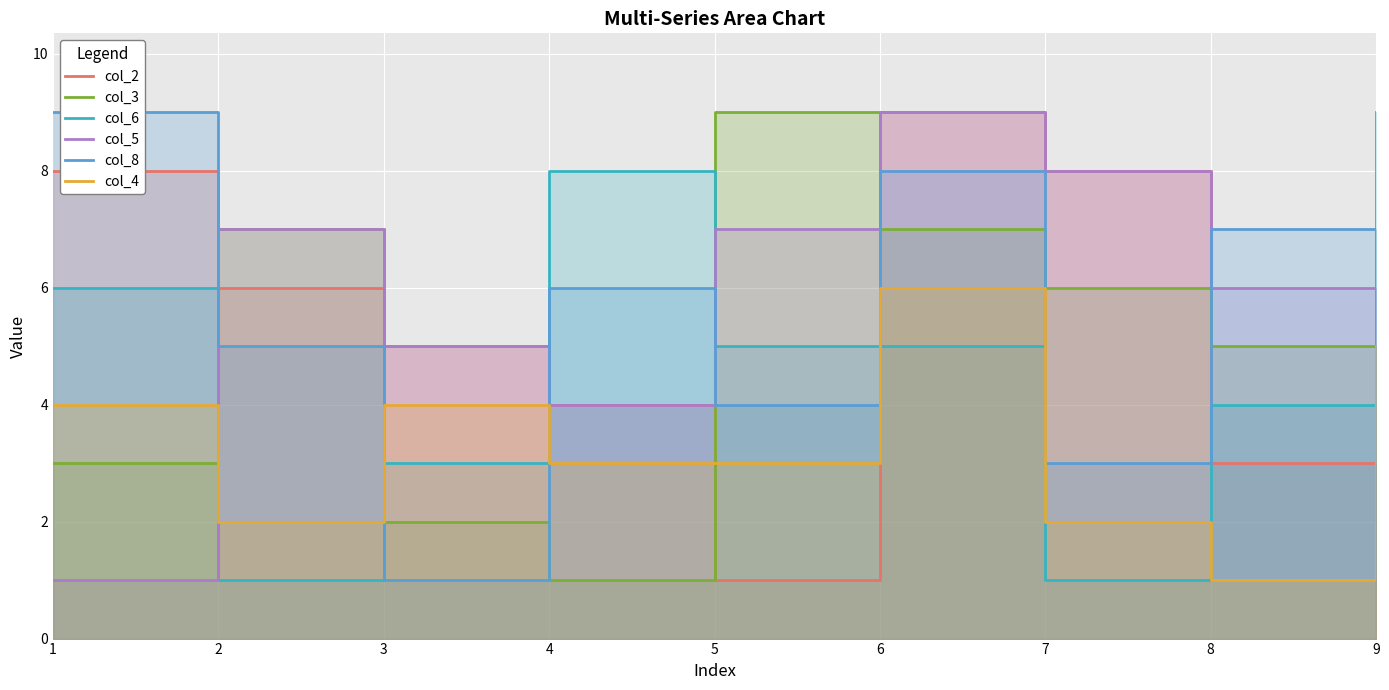

What is the minimum value shown in the chart?

1